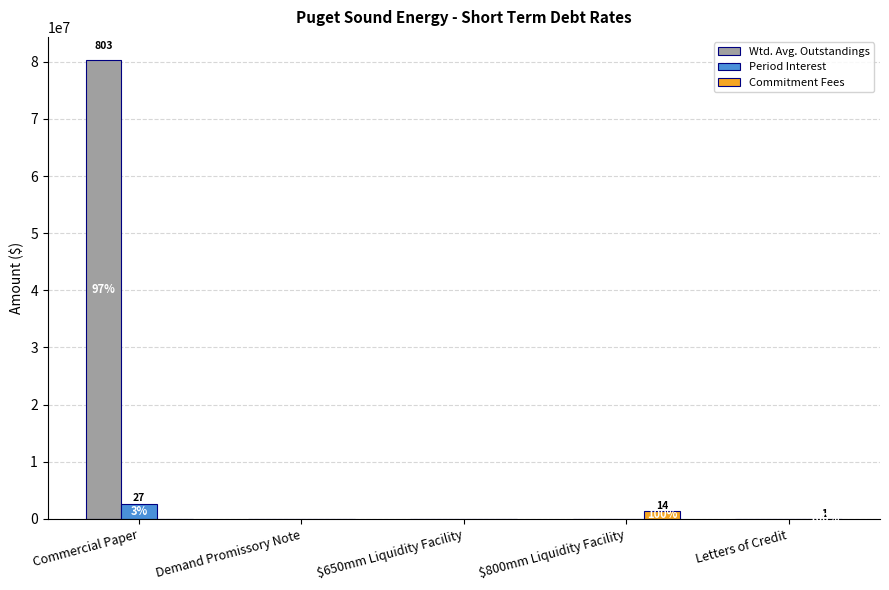

What value does the Period Interest series have at Commercial Paper?

2657716.8